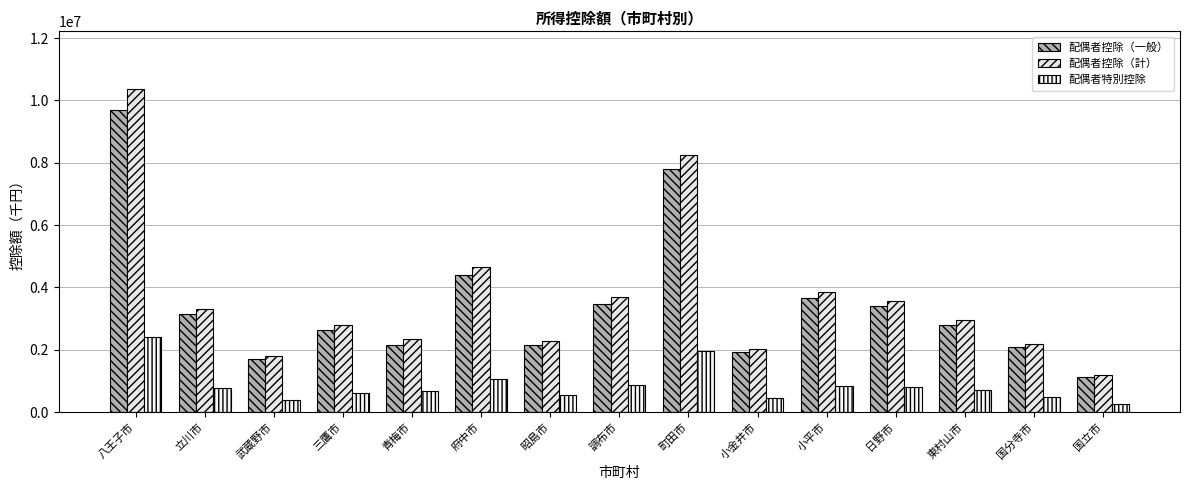

How many bars are there in each group?

3